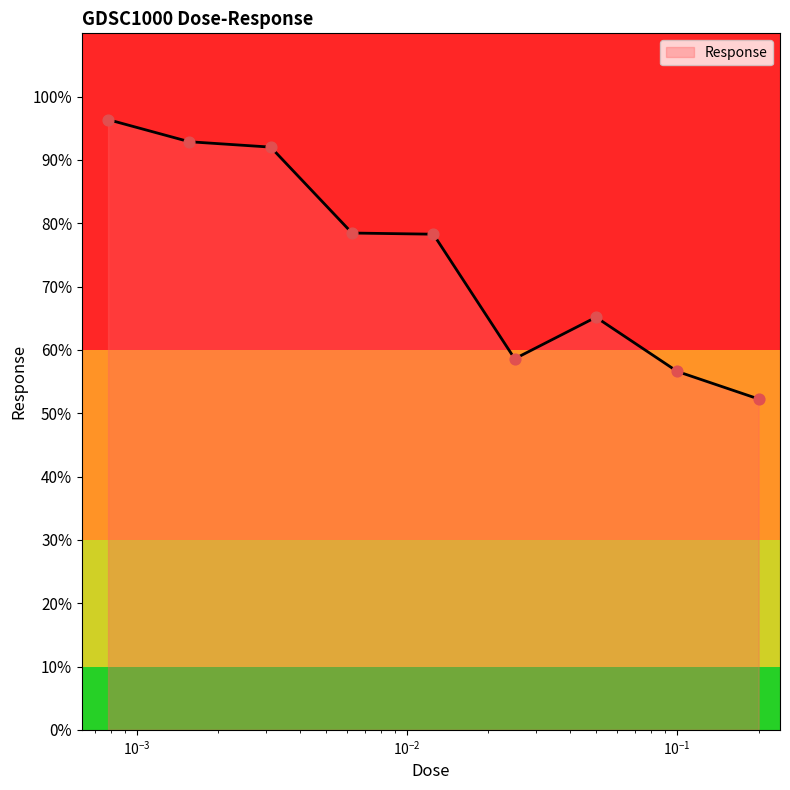

What is the greatest value displayed?

96.4